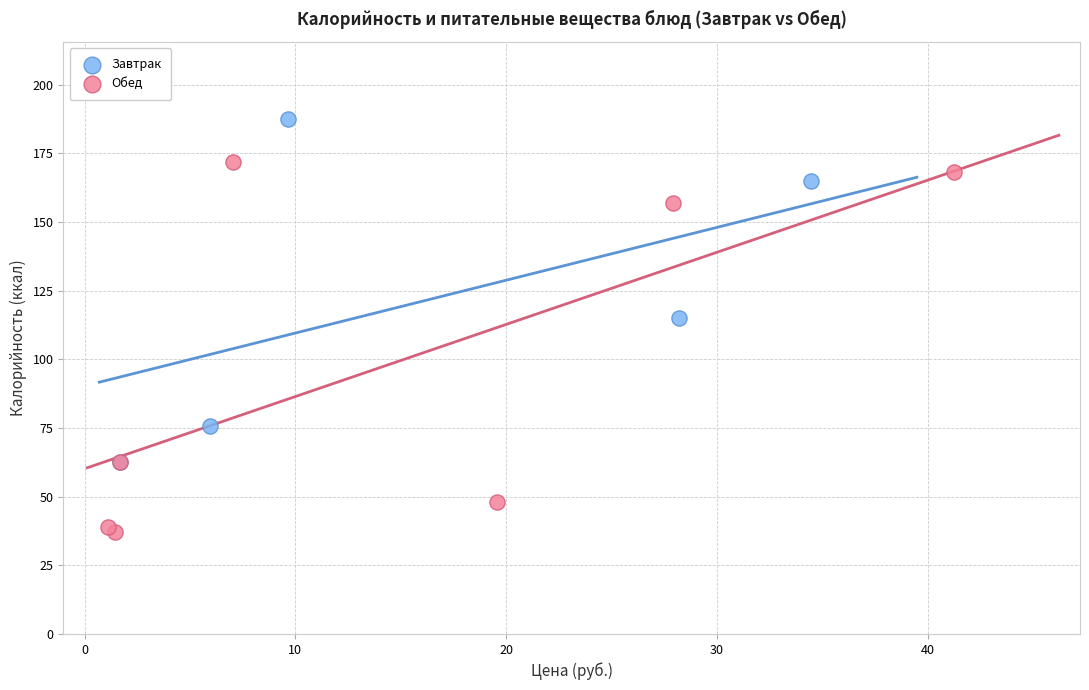

Which series contains the highest Y value?

Завтрак